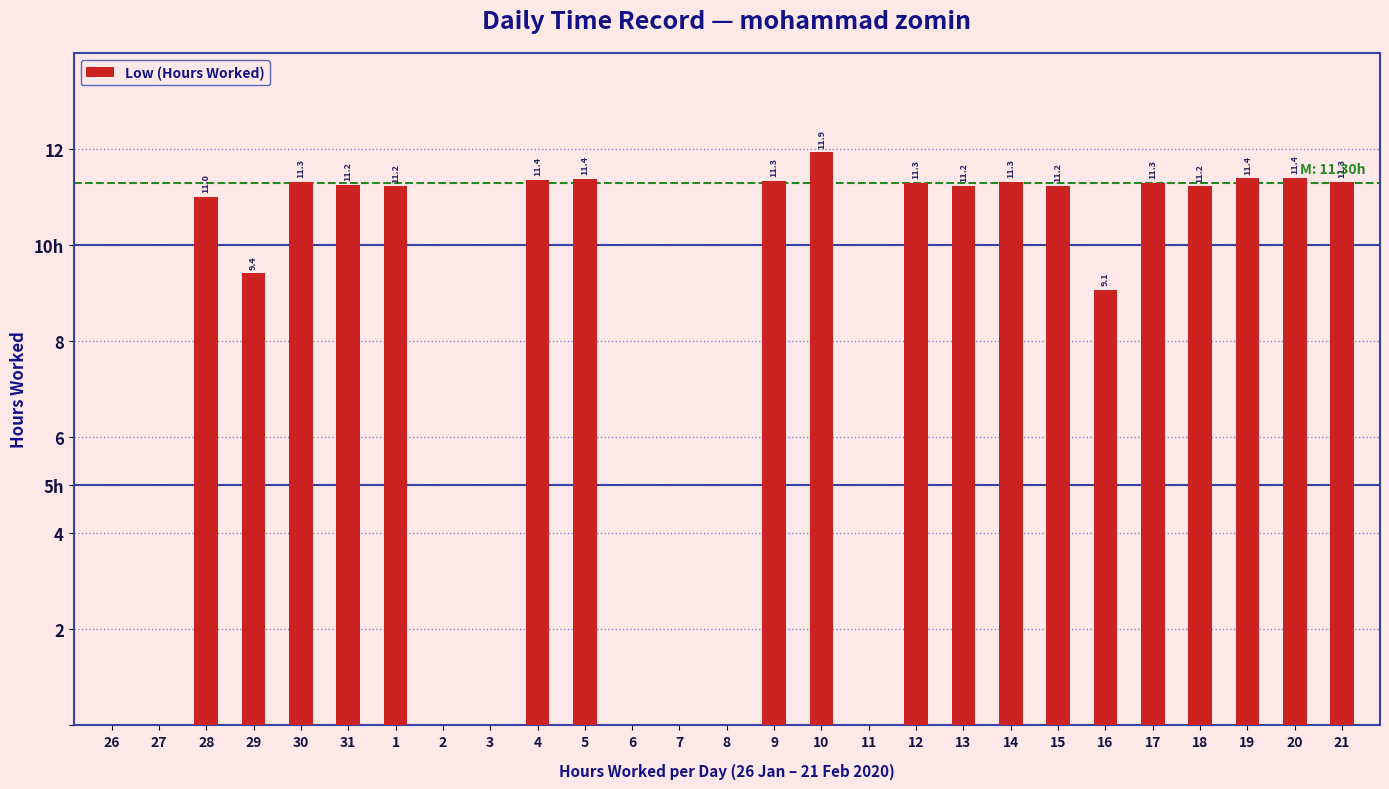

At which label does the data first exceed 11?

30